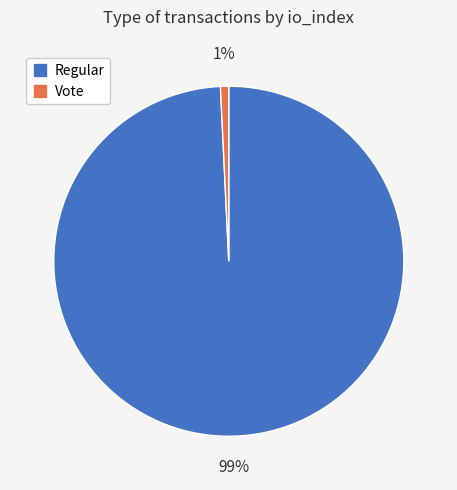

Count the number of slices in the pie.

2